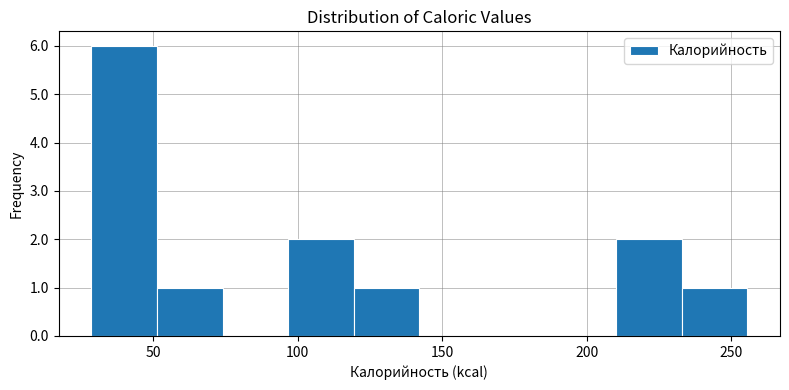

Over which range of the x-axis is the bar tallest?

30 to 50